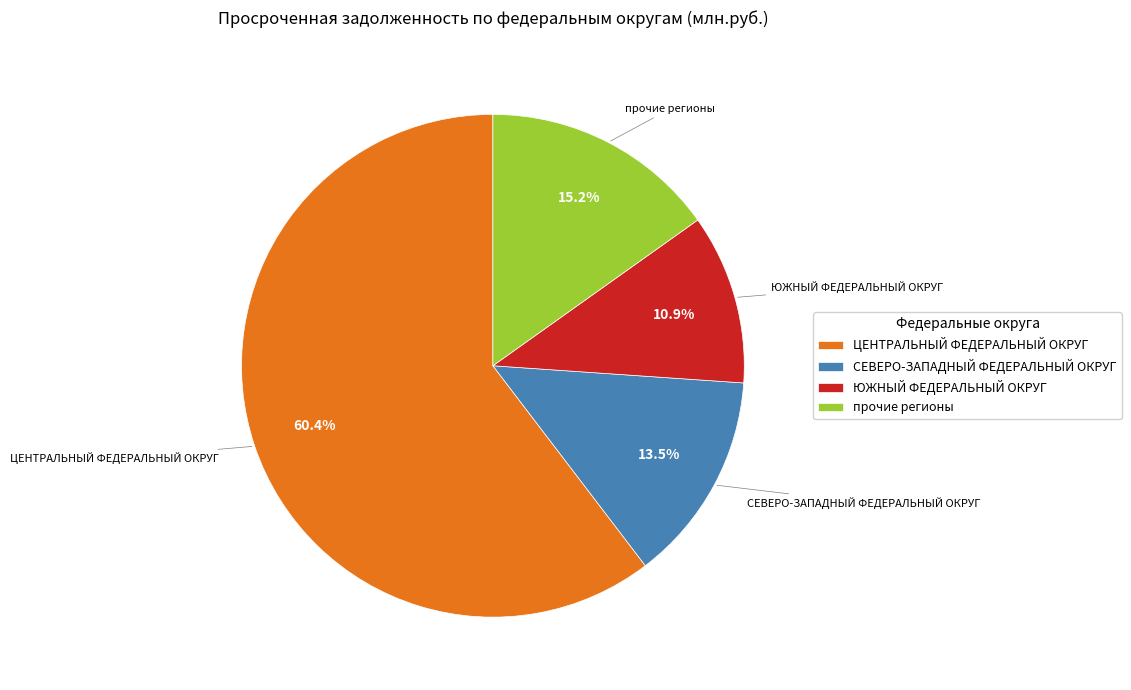

Is there a majority slice in this chart?

Yes